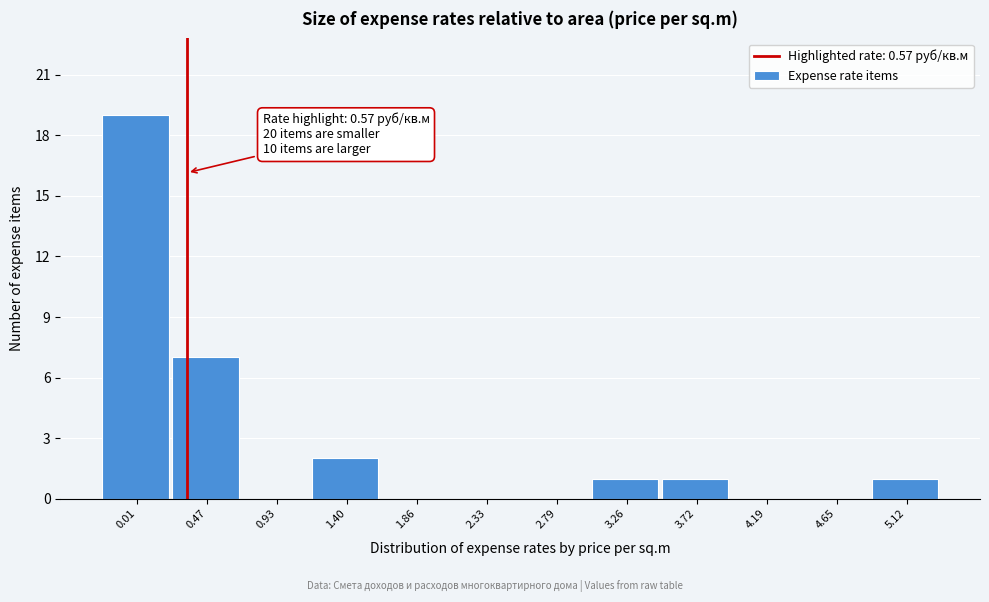

Reading left to right, transcribe all the data shown in this chart.

0.01=19	0.47=7	0.93=0	1.40=2	1.86=0	2.33=0	2.79=0	3.26=1	3.72=1	4.19=0	4.65=0	5.12=1